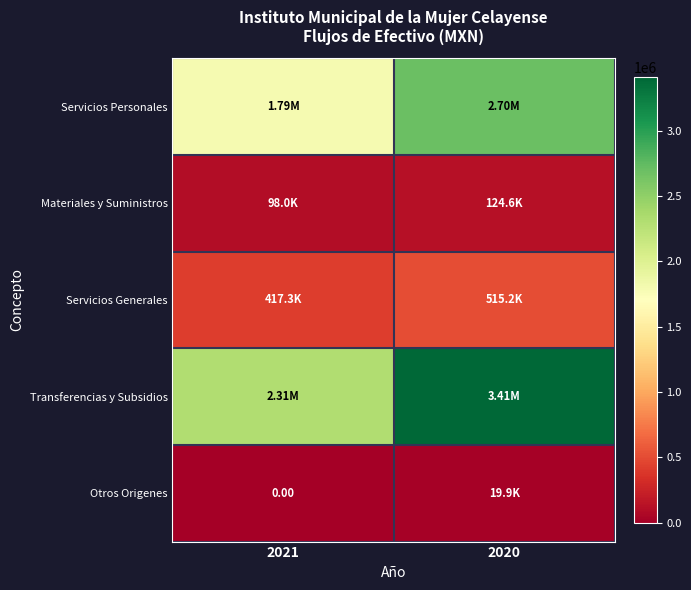

Which series has the largest total across all categories?

Transferencias y Subsidios